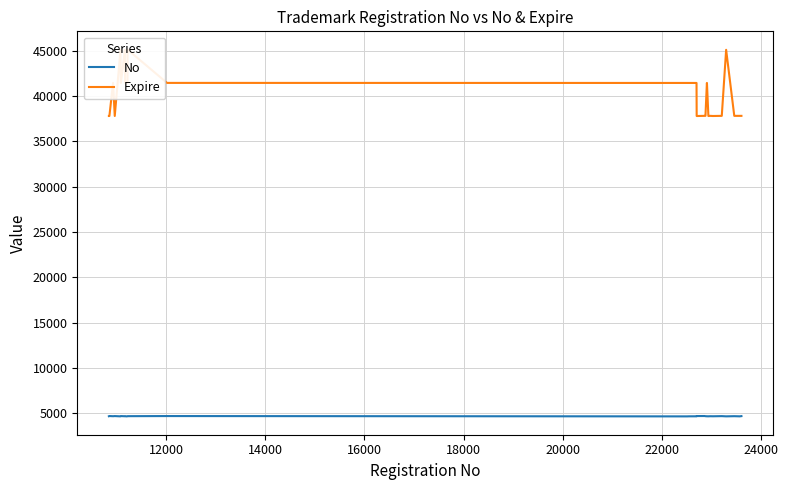

How many data points in No are less than 4671?

20